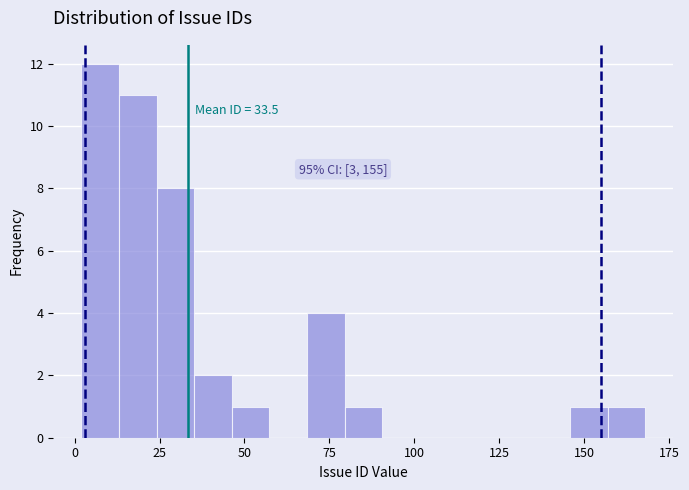

Around what value on the x-axis is the tallest bar? Give the approximate position of its centre, as read against the axis.

10